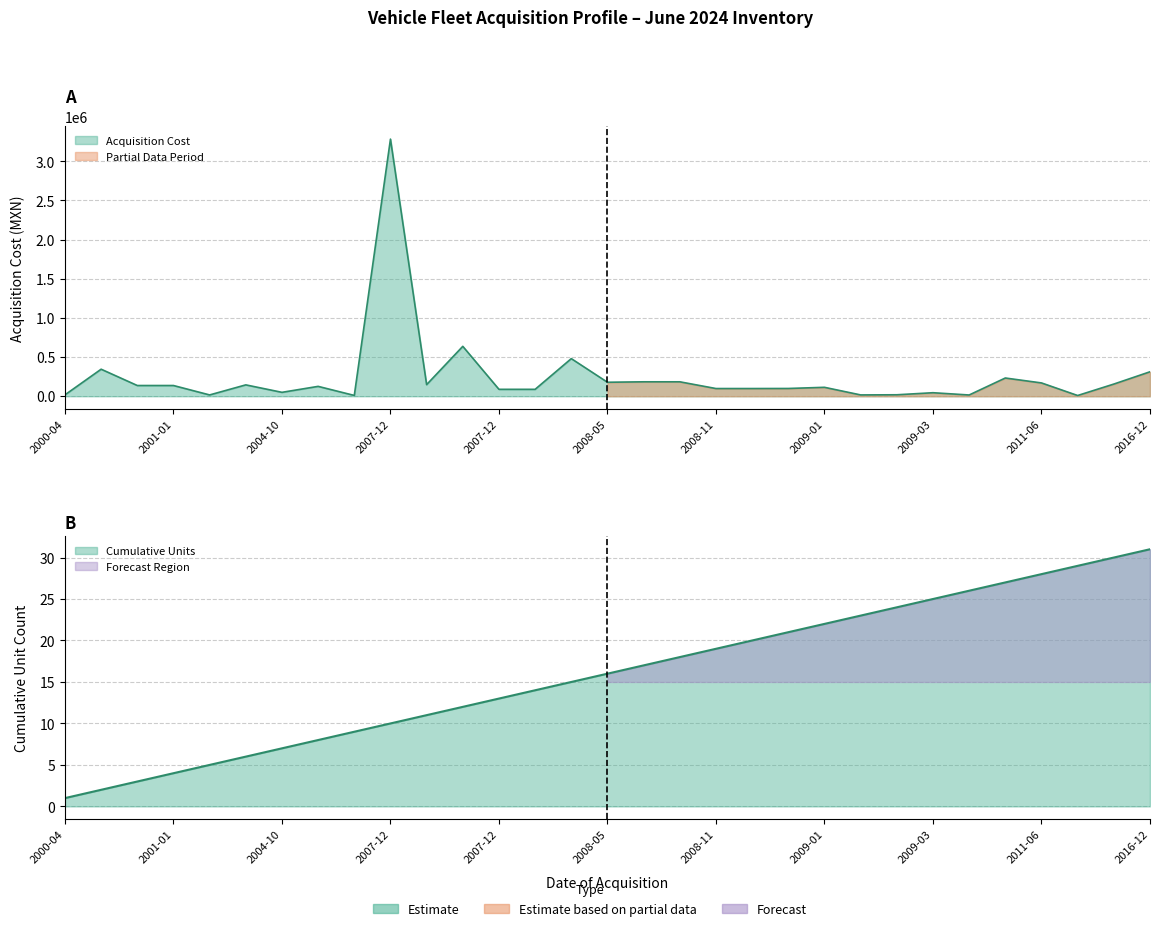

True or false: Unit Count has a value of 0.6 at 2007-12-31.

False